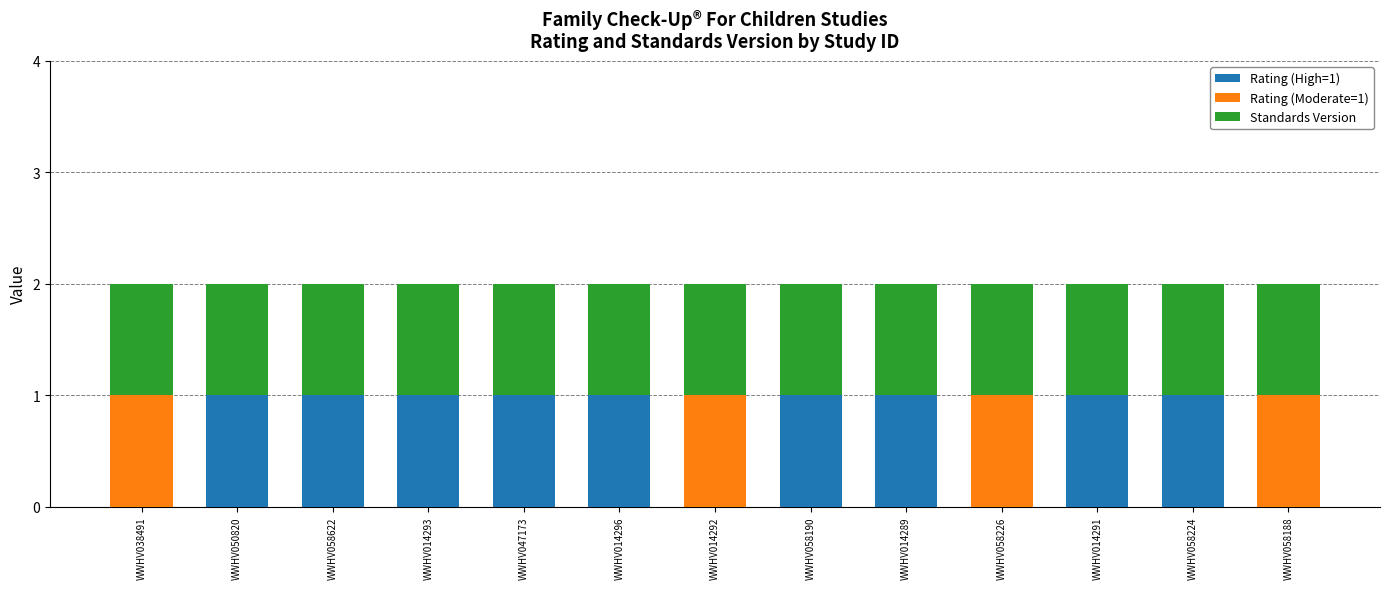

Are the bars grouped side by side (vs. stacked)?

No